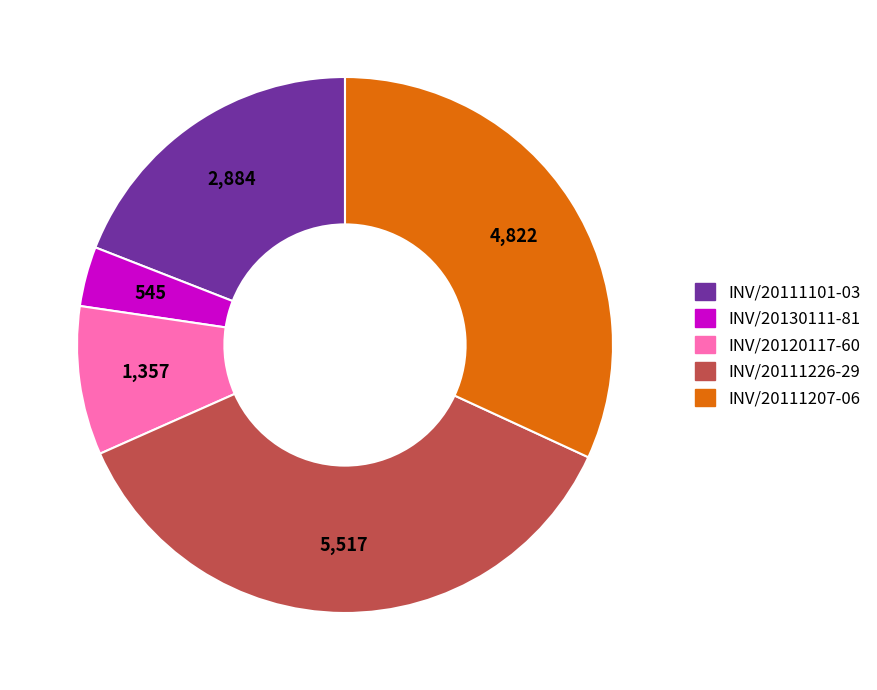

Combined, do INV/20130111-81 and INV/20120117-60 account for over 50%?

No